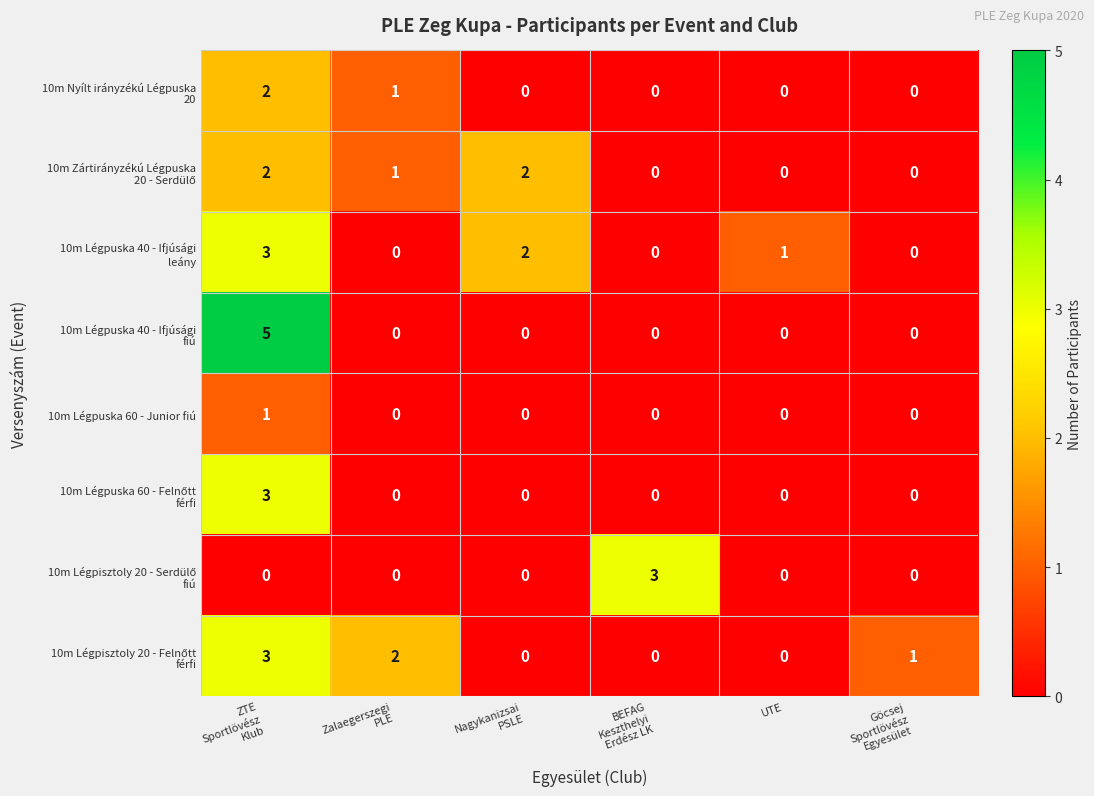

At how many categories does at least one series exceed 0?

6